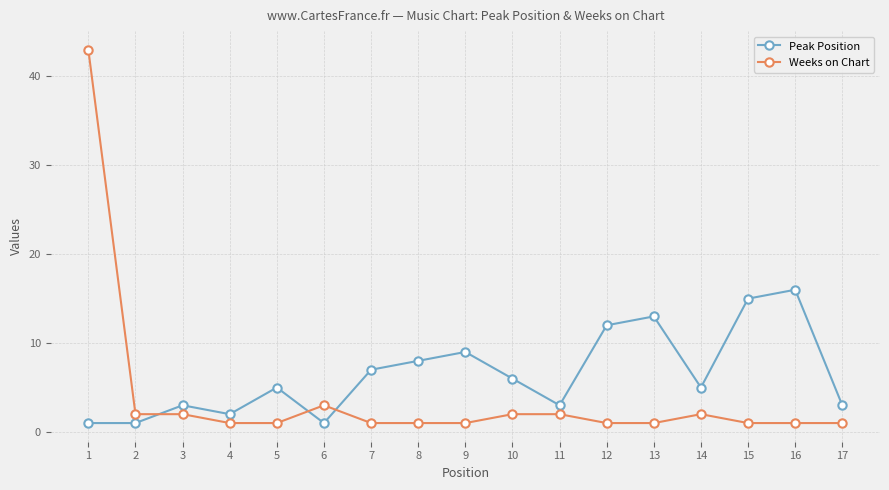

Read the Peak Position value at 13.

13